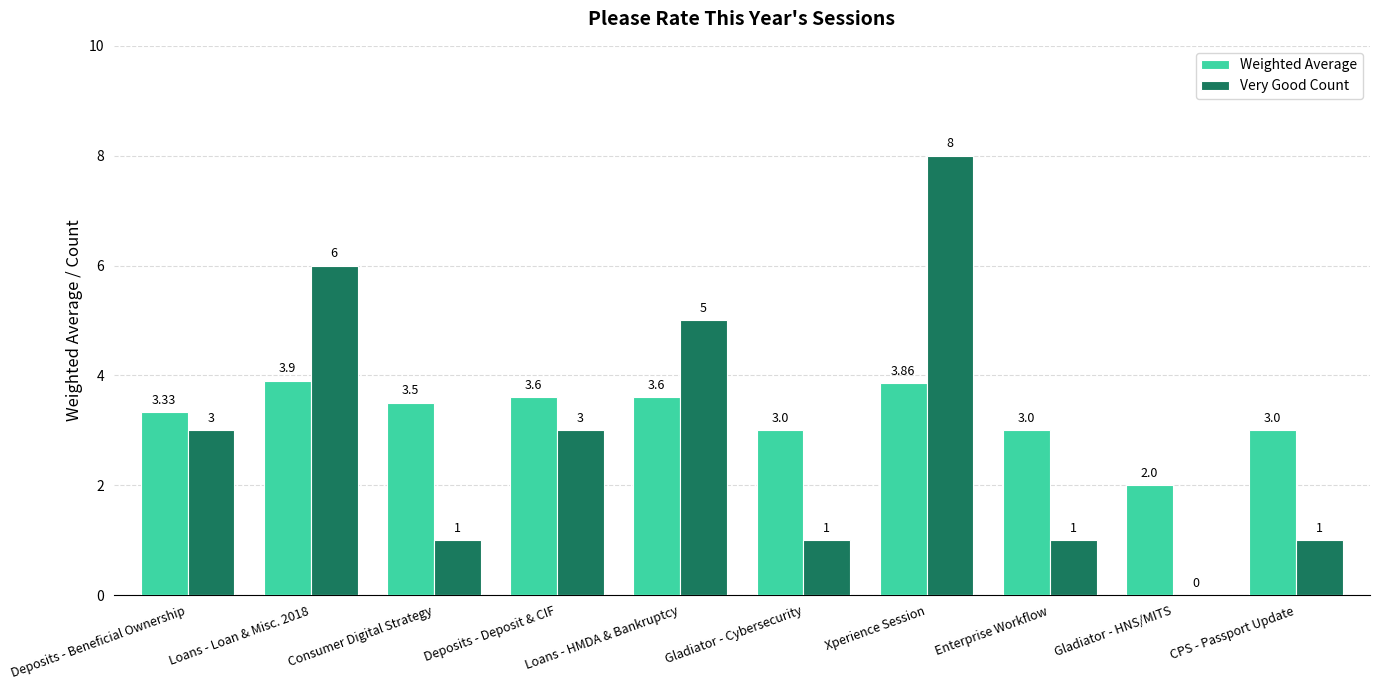

How many groups of bars are there?

10